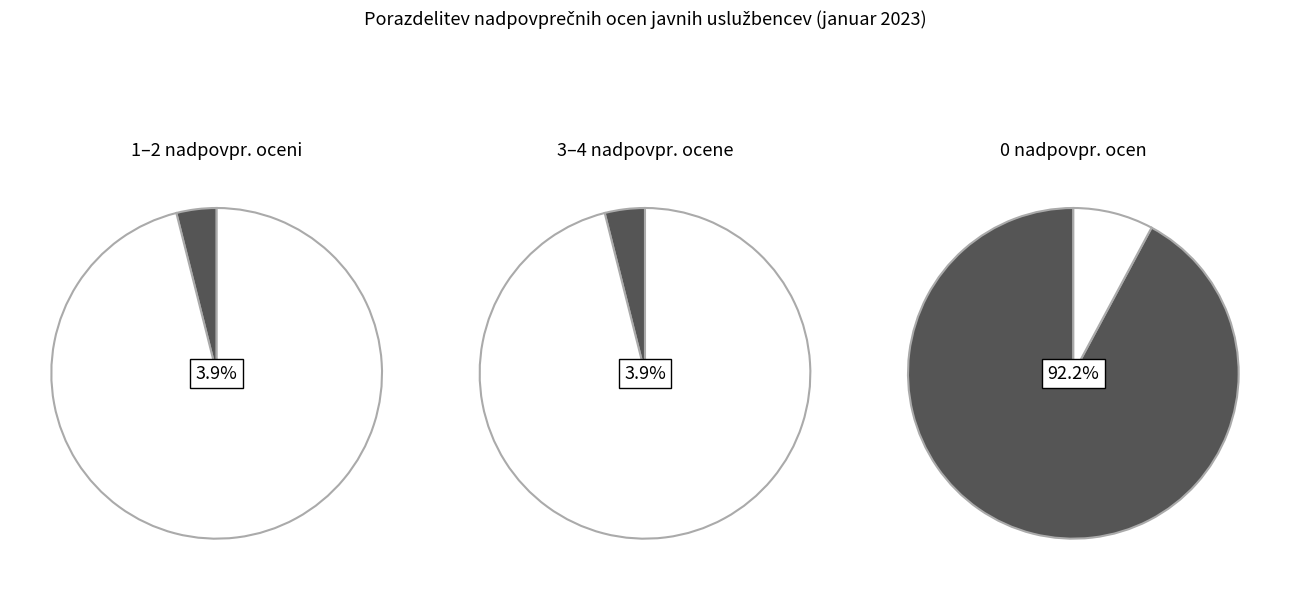

How many segments does this pie chart have?

3